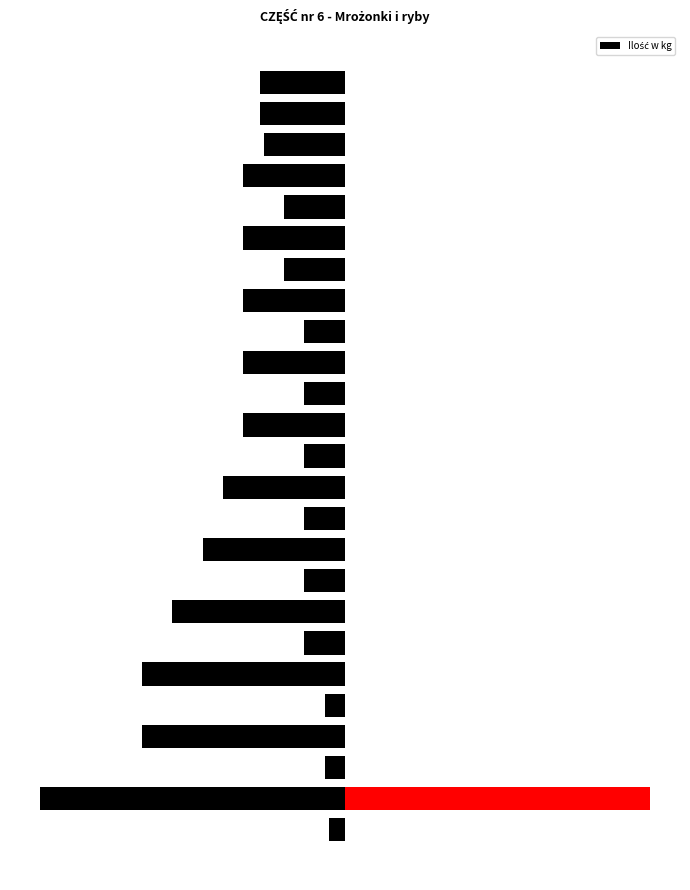

Rank the categories by value from highest to lowest.

Włoszczyzna, Bukiet jarzyn kwiatowy, kakafior mrożony, mieszanka kompotowa z rabarbarem, brokuły mrożone, Pierogi ruskie, bukiet jarzyn, marchew mini mrożona, mieszanka kompotowa z truskawką, Pierogi z kapustą, zupa jarzynowa 7 składnikowa, ryba dorsz atlantycki SHP, ryba miruna bez skóry SHP, fasolka szparagowa mrożona zielona, marchew mrożona, Kostka z miruny, marchew z groszkiem mrożona, fasola szparagowa żółta, sałatka jarzynowa mrożona, truskawki mrożone, warzywa na patelnie mrożone, zupa babuni mrożona, Uszka z grzybami, szpinak mrożony, mieszanka meksykańska mrożona